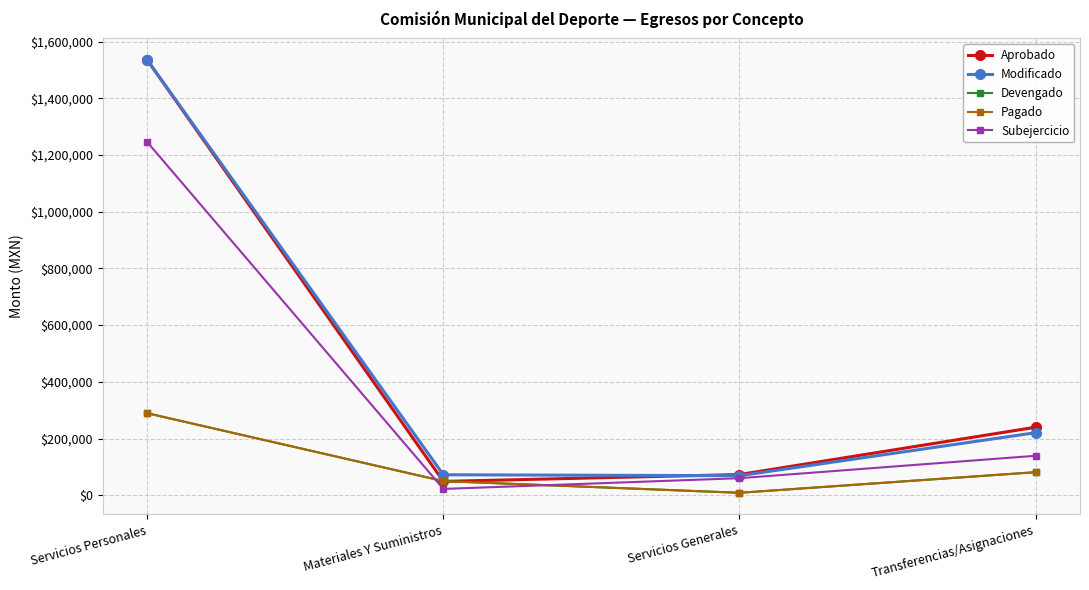

True or false: Modificado and Pagado cross at least once.

False